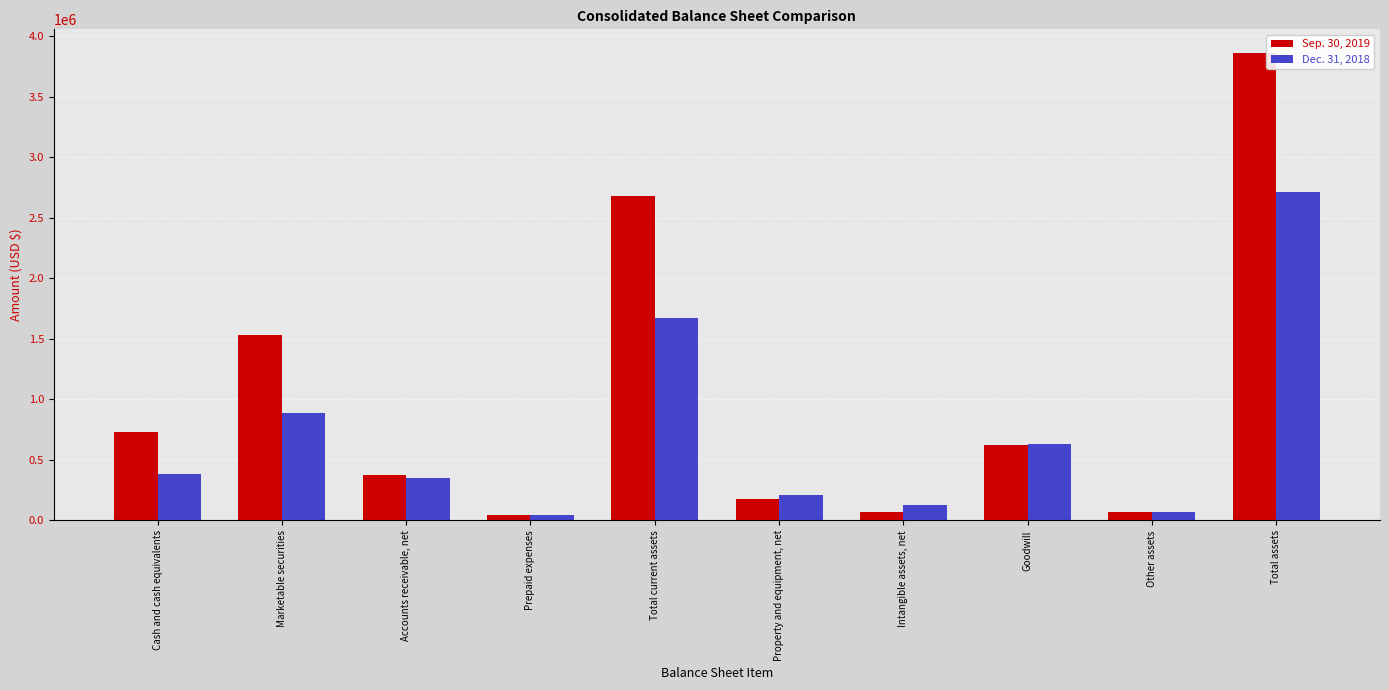

Which series has the largest total across all categories?

Sep. 30, 2019